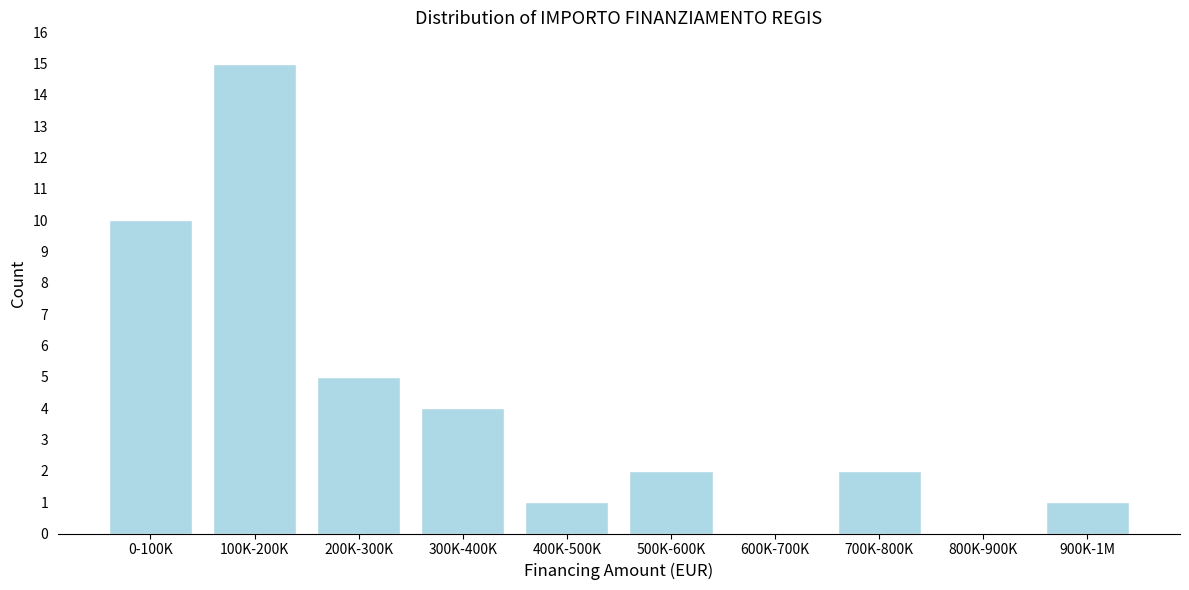

Reading right to left, transcribe all the data shown in this chart.

900K-1M=1	800K-900K=0	700K-800K=2	600K-700K=0	500K-600K=2	400K-500K=1	300K-400K=4	200K-300K=5	100K-200K=15	0-100K=10